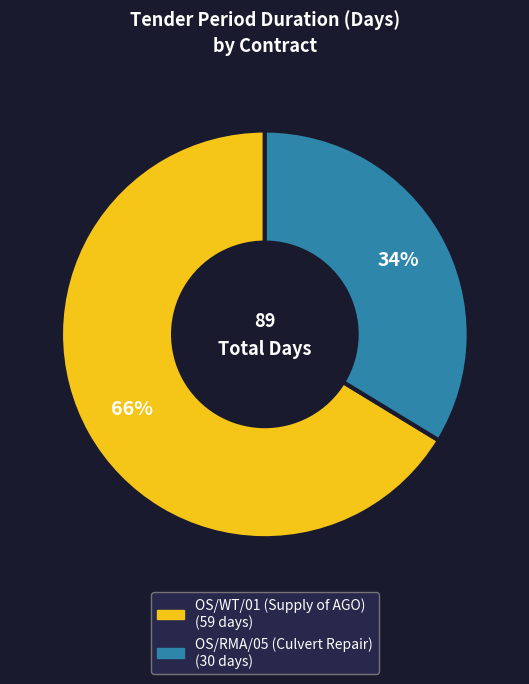

To the nearest percent, what is the combined percentage of OS/WT/01 (Supply of AGO) and OS/RMA/05 (Culvert Repair)?

100%